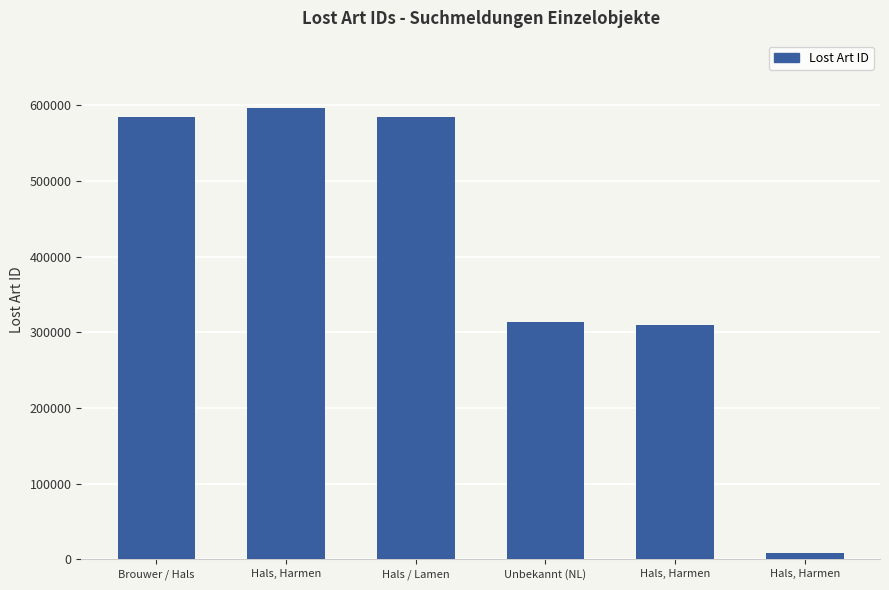

How many bars are there in total?

6